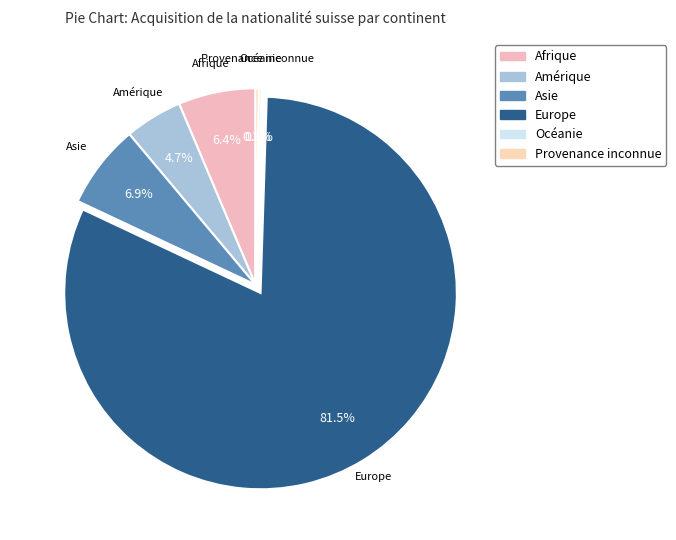

Which slice is the largest?

Europe